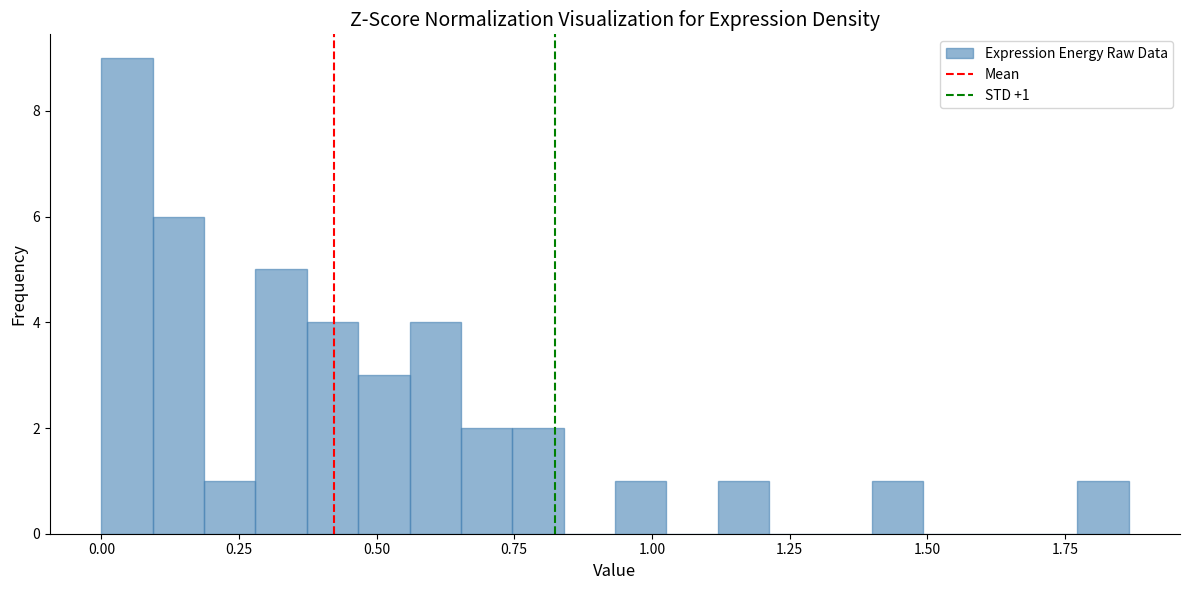

Read against the x-axis, roughly where is the centre of the tallest bar?

0.05